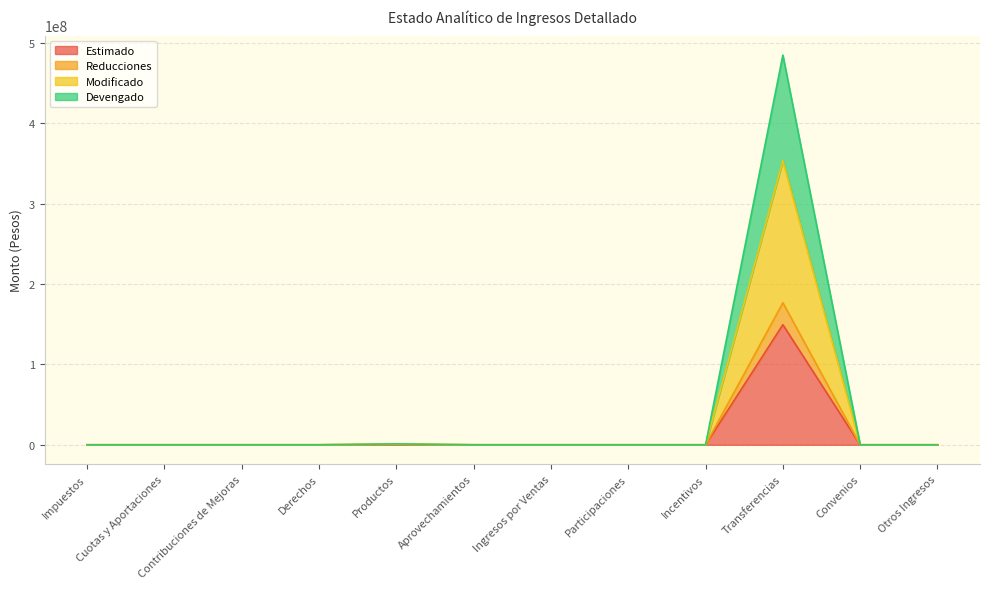

What is the average value of the Estimado series?

12451916.7